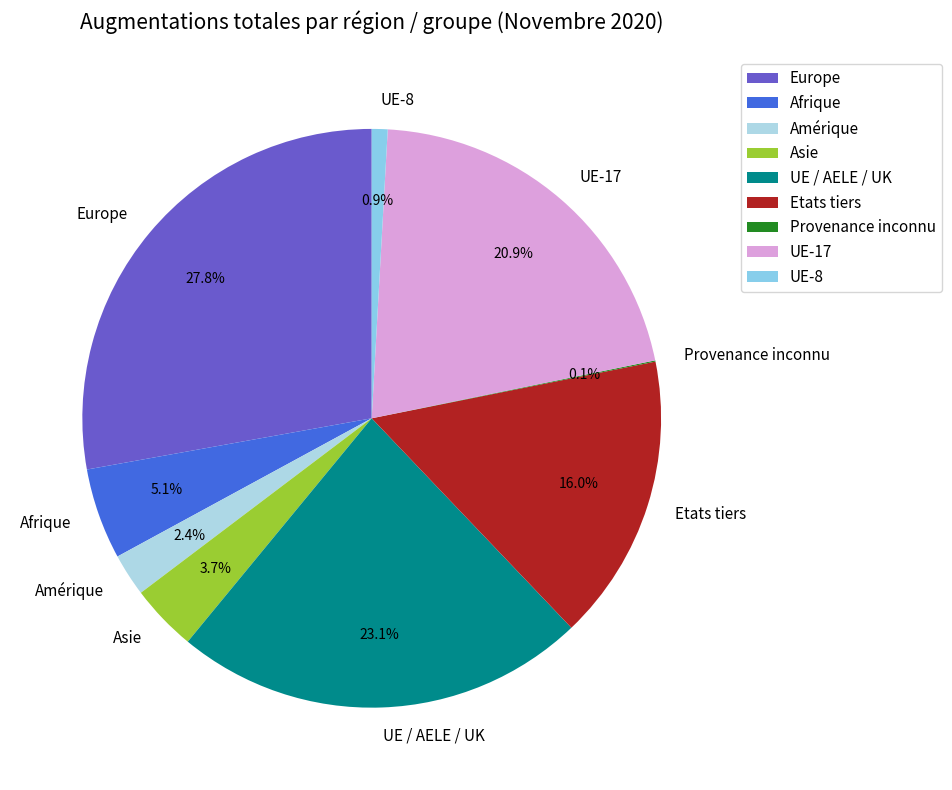

To the nearest percent, what is the average slice percentage?

11%